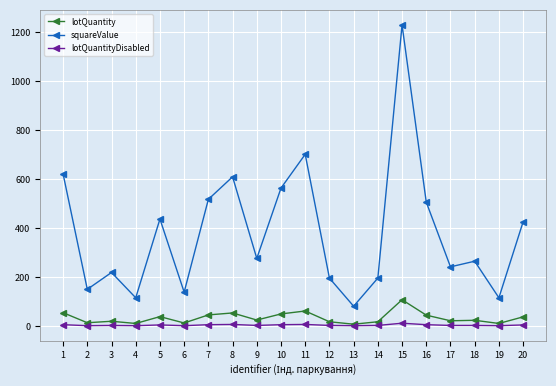

Which series changed the most between 1 and 4?

squareValue